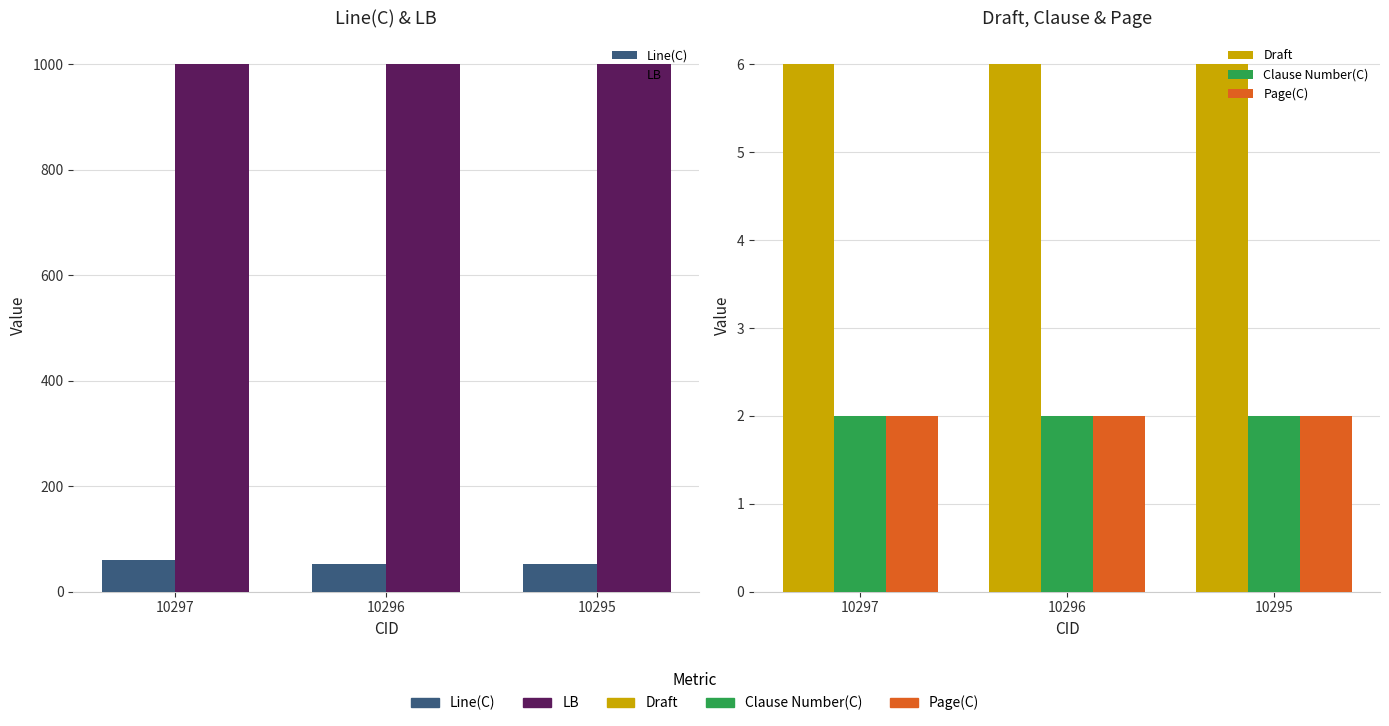

Between 10296 and 10295, which series saw the biggest shift?

Line(C)